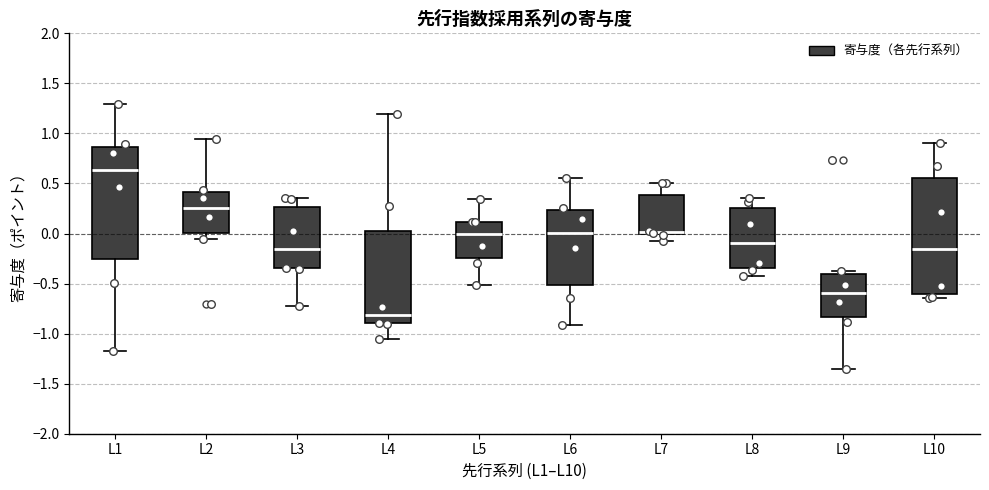

Where is the lower edge of the box for L2 on the y-axis? The values are not printed on the chart, so give them approximately, as read against the axis.

0.00